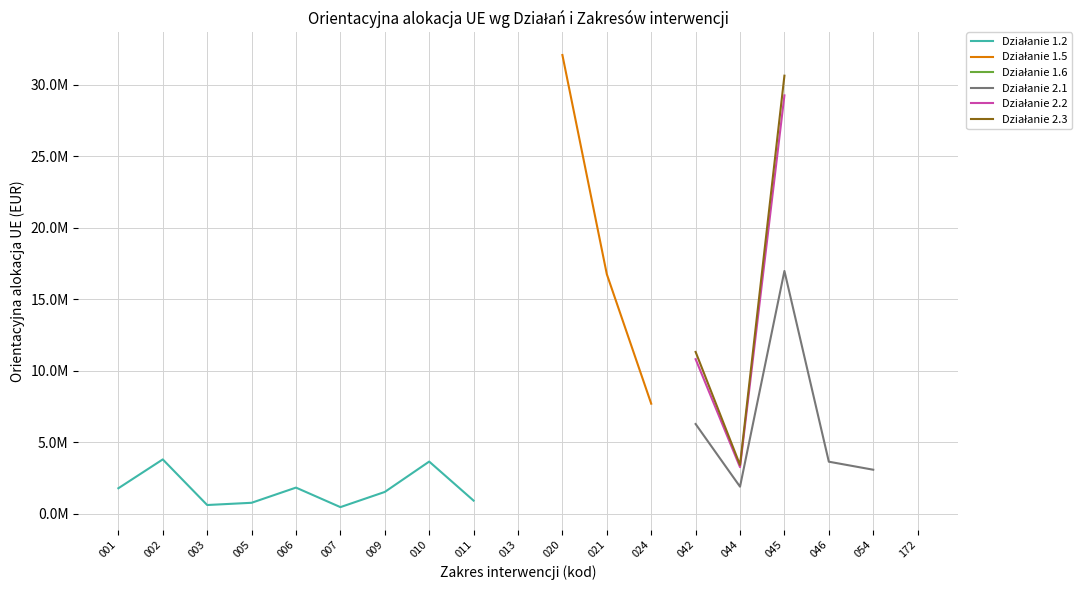

Rank the categories by Działanie 1.5 value from lowest to highest.

024, 042, 044, 045, 046, 054, 172, 021, 001, 002, 003, 005, 006, 007, 009, 010, 011, 013, 020